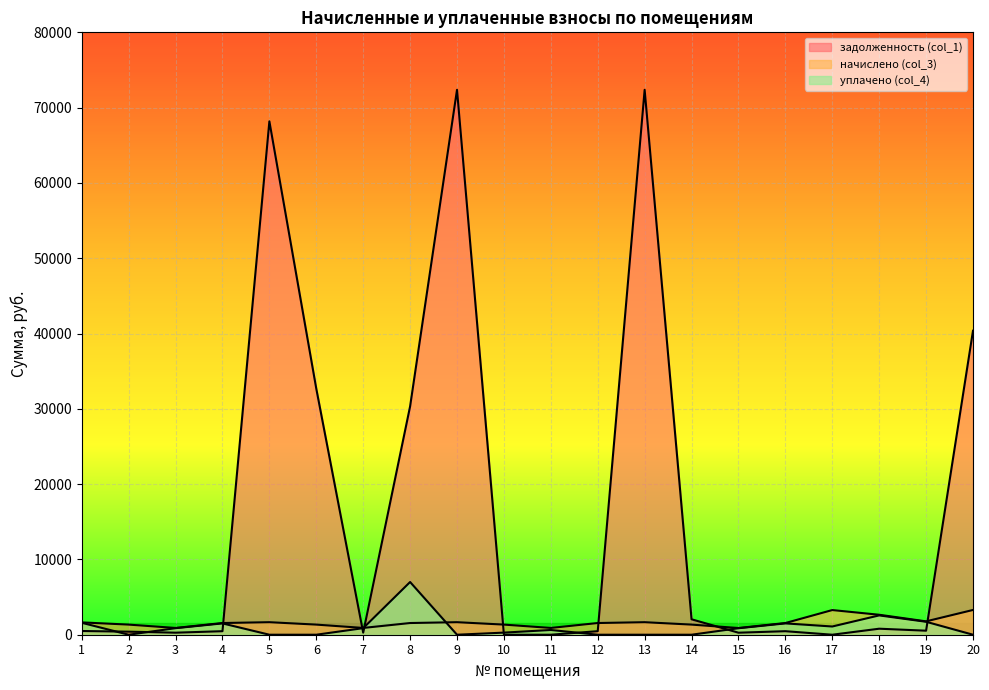

At which label does начислено (col_3) reach its minimum?

15